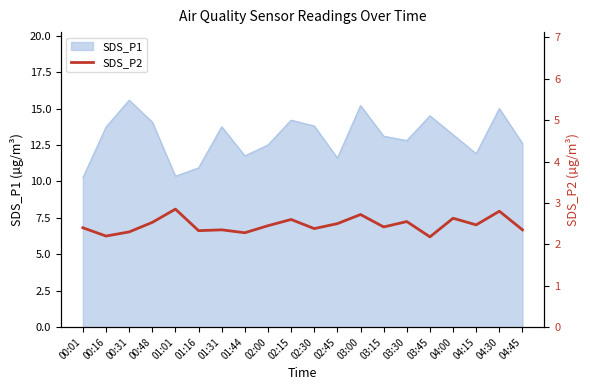

The value of SDS_P1 at 00:48 is 14.1. True or false?

True